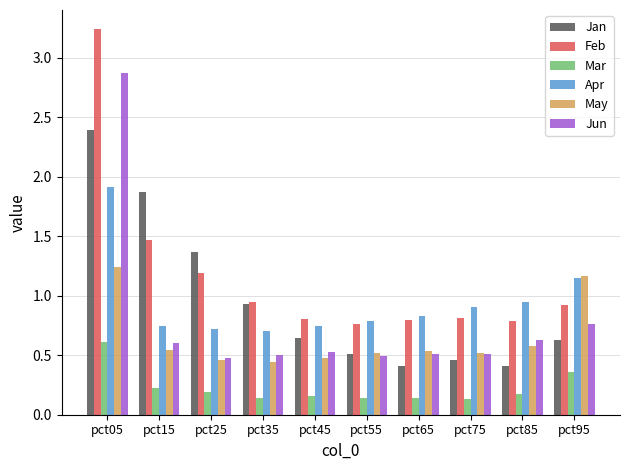

How many categories are shown in the chart?

10